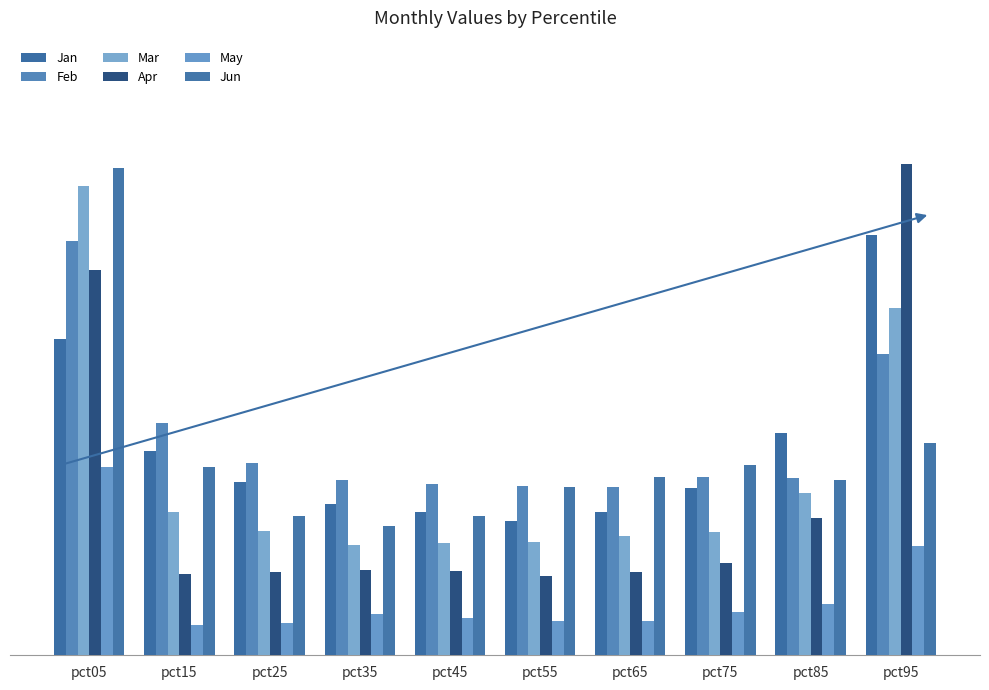

What is the average value of the Feb series?

0.7